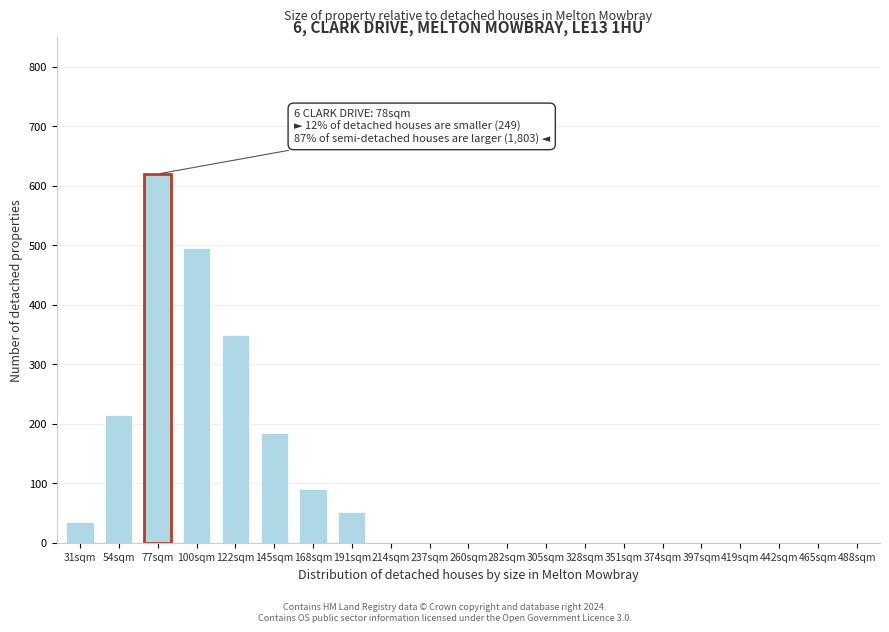

Reading left to right, transcribe all the data shown in this chart.

31sqm=35	54sqm=215	77sqm=620	100sqm=495	122sqm=350	145sqm=185	168sqm=90	191sqm=52	214sqm=0	237sqm=0	260sqm=0	282sqm=0	305sqm=0	328sqm=0	351sqm=0	374sqm=0	397sqm=0	419sqm=0	442sqm=0	465sqm=0	488sqm=0